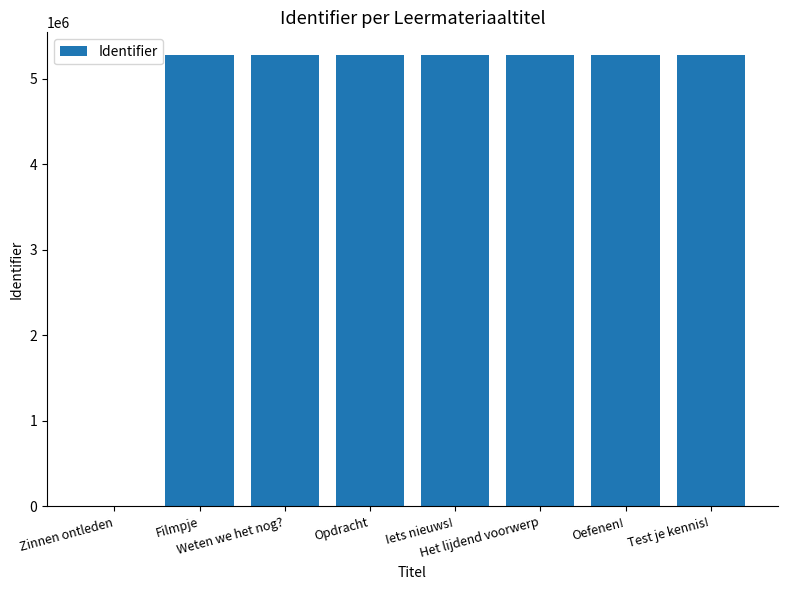

How many distinct data groups are displayed?

1